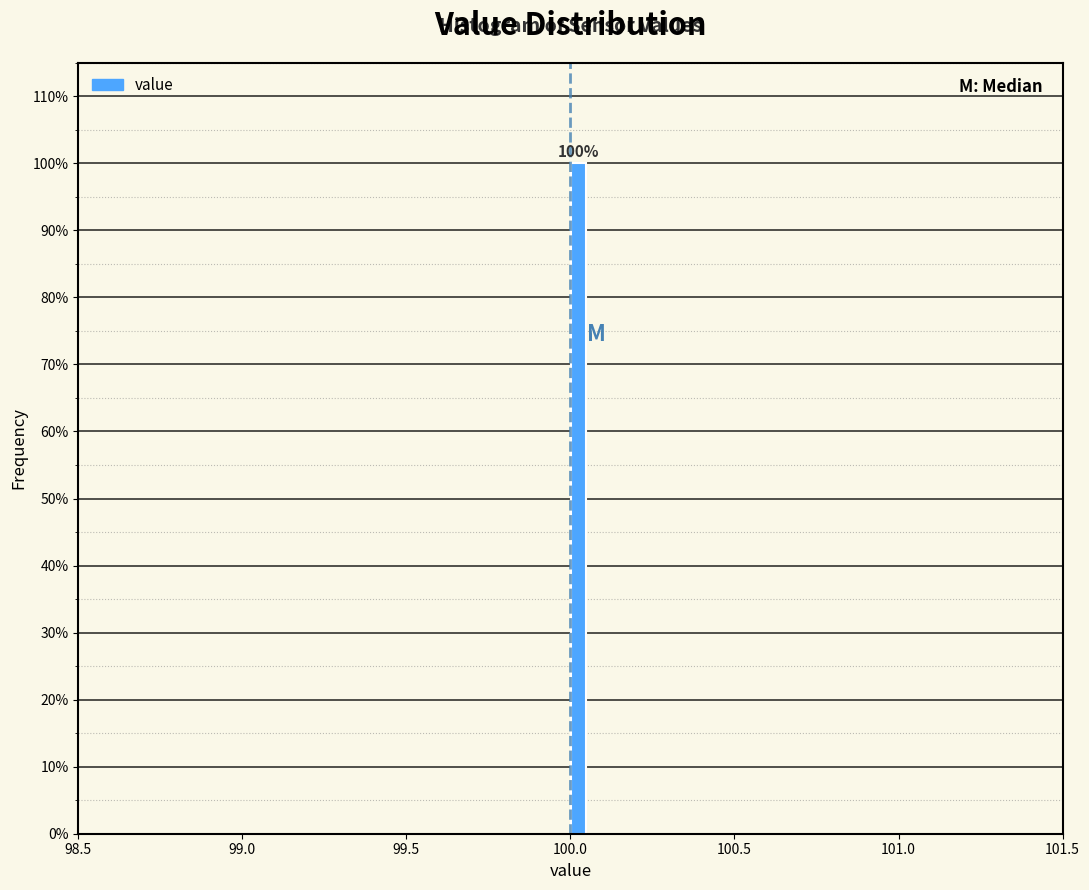

Around what value on the x-axis is the tallest bar? Give the approximate position of its centre, as read against the axis.

100.05